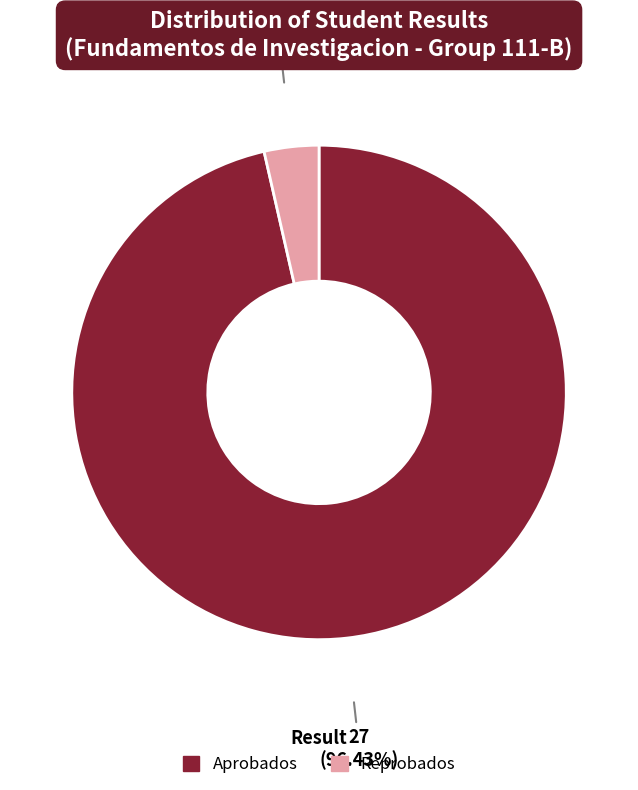

Which category accounts for the majority?

Aprobados